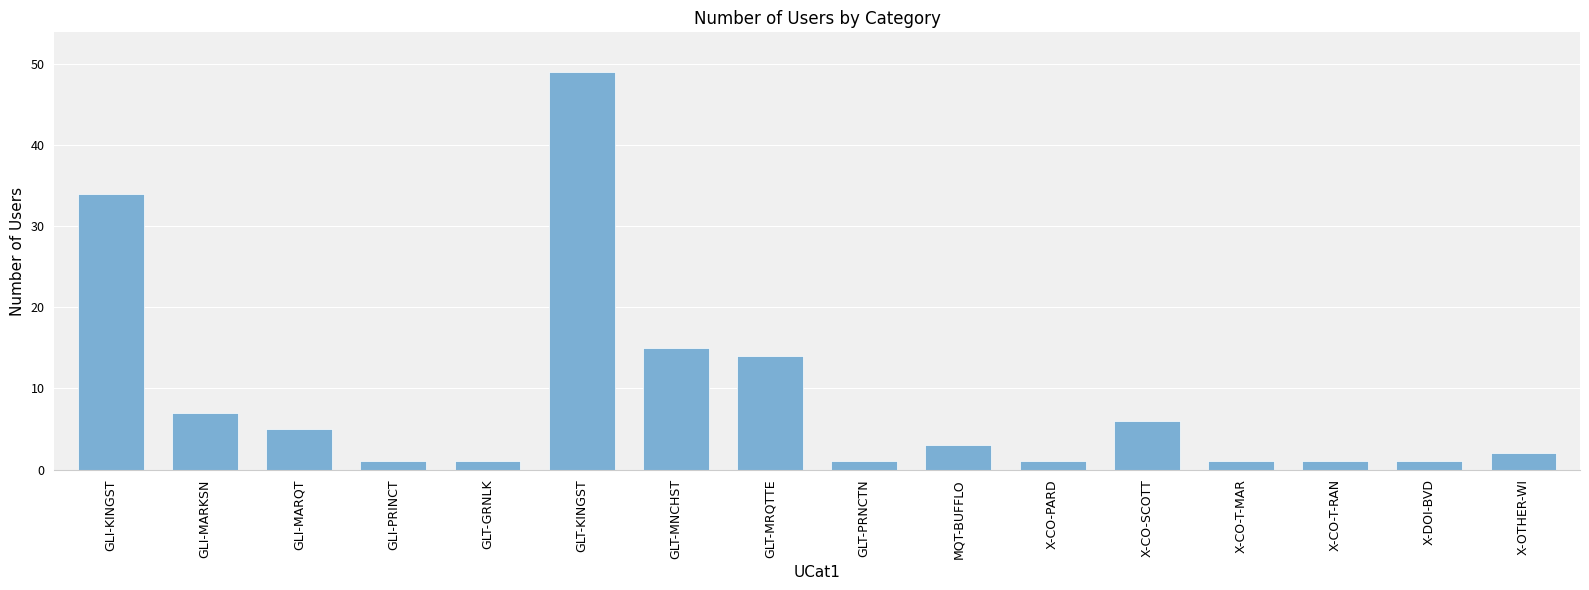

True or false: the data shows 3 at GLI-MARQT.

False